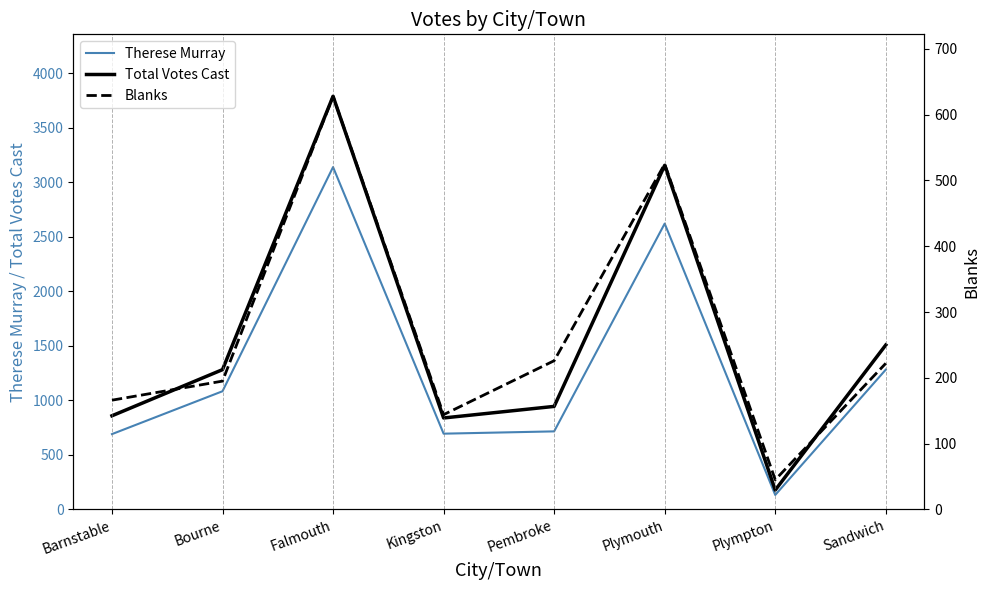

What position from the right is Sandwich?

1